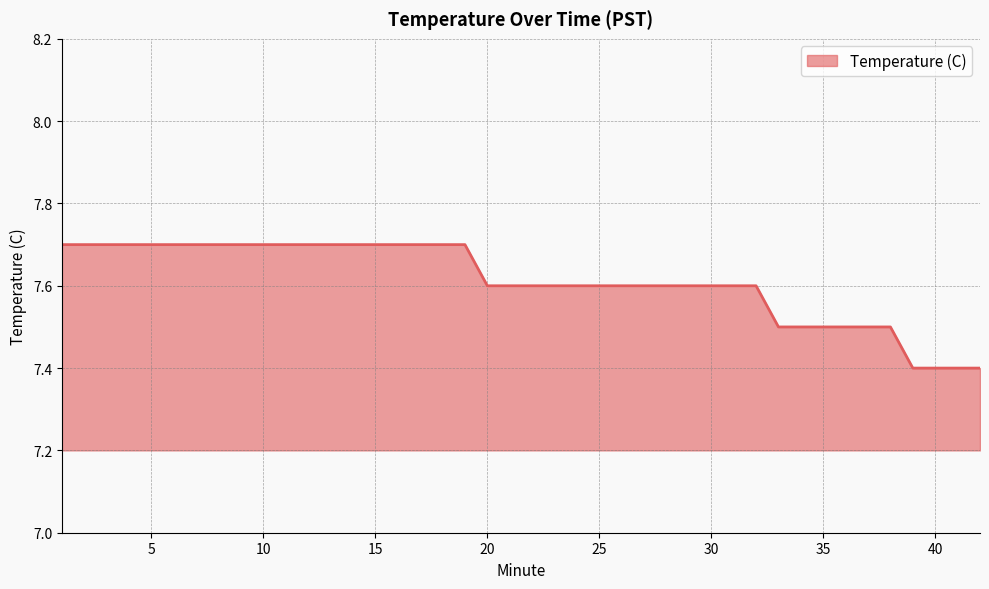

What is the difference between the maximum and minimum values?

0.3